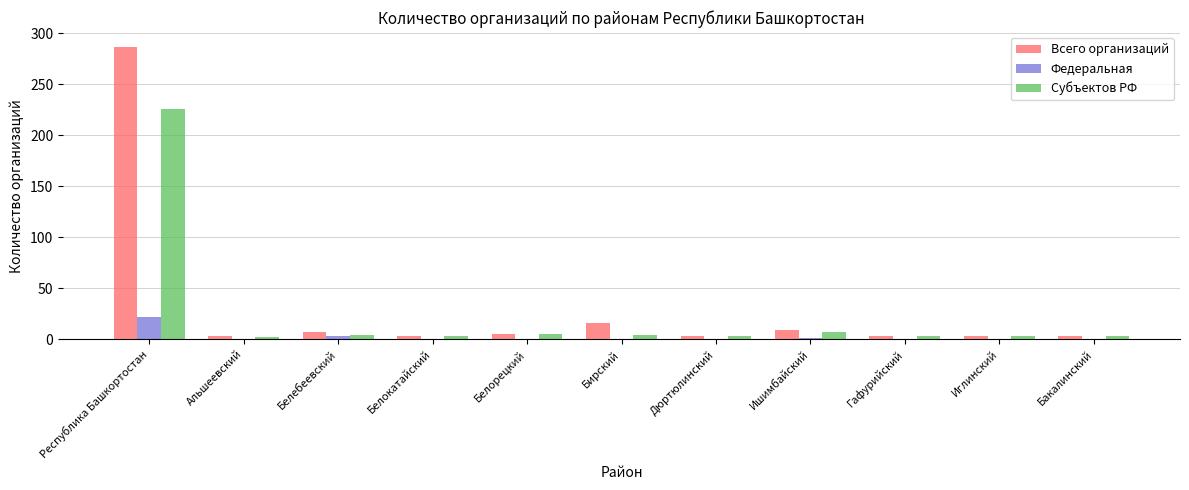

True or false: Федеральная has a value of 0 at Иглинский.

True